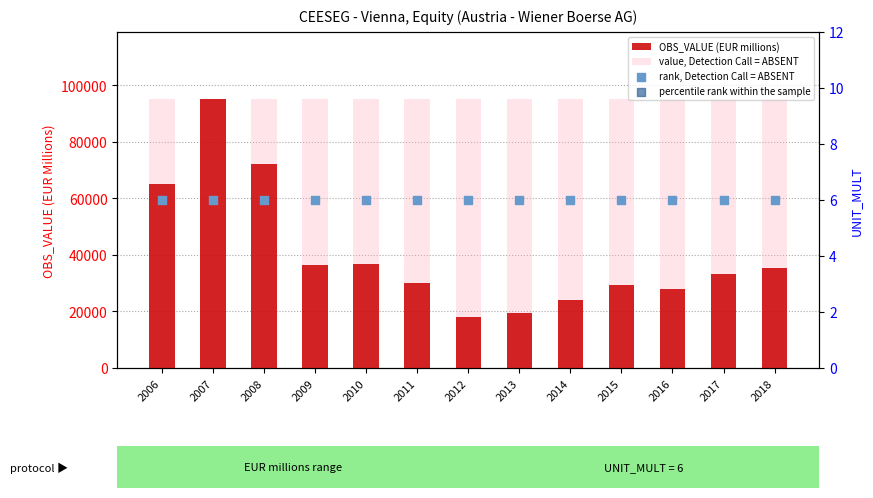

At which category is the sum across all series the highest?

2007